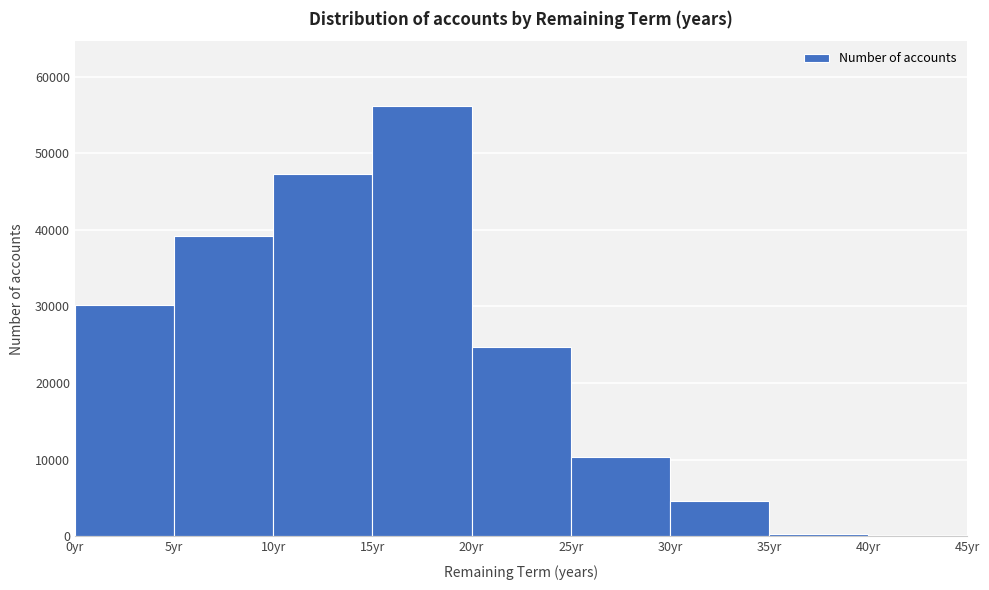

Reading left to right, list every bar in this chart as the range it spans on the x-axis followed by its height. The values are not printed on the chart, so give them approximately, as read against the axis.

0 to 5: 30000
5 to 10: 39000
10 to 15: 47000
15 to 20: 56000
20 to 25: 25000
25 to 30: 10000
30 to 35: 5000
35 to 40: under 1000
40 to 45: 0